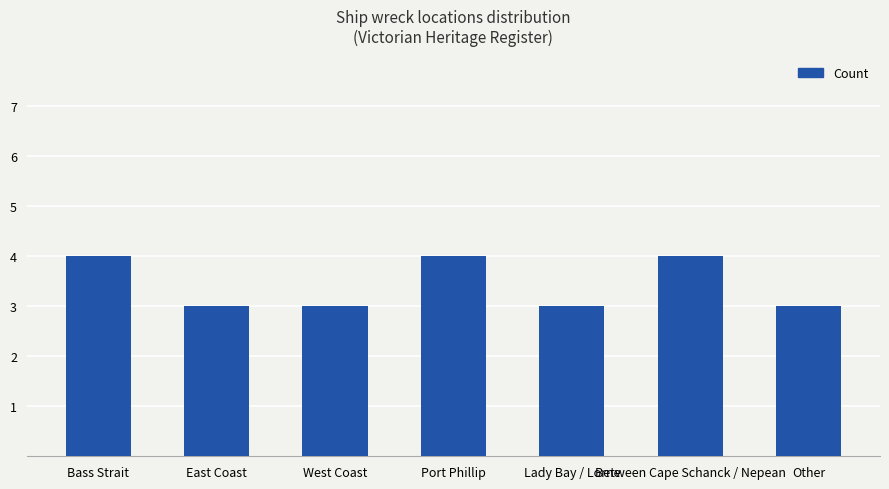

The chart shows a value of 1 at East Coast. True or false?

False